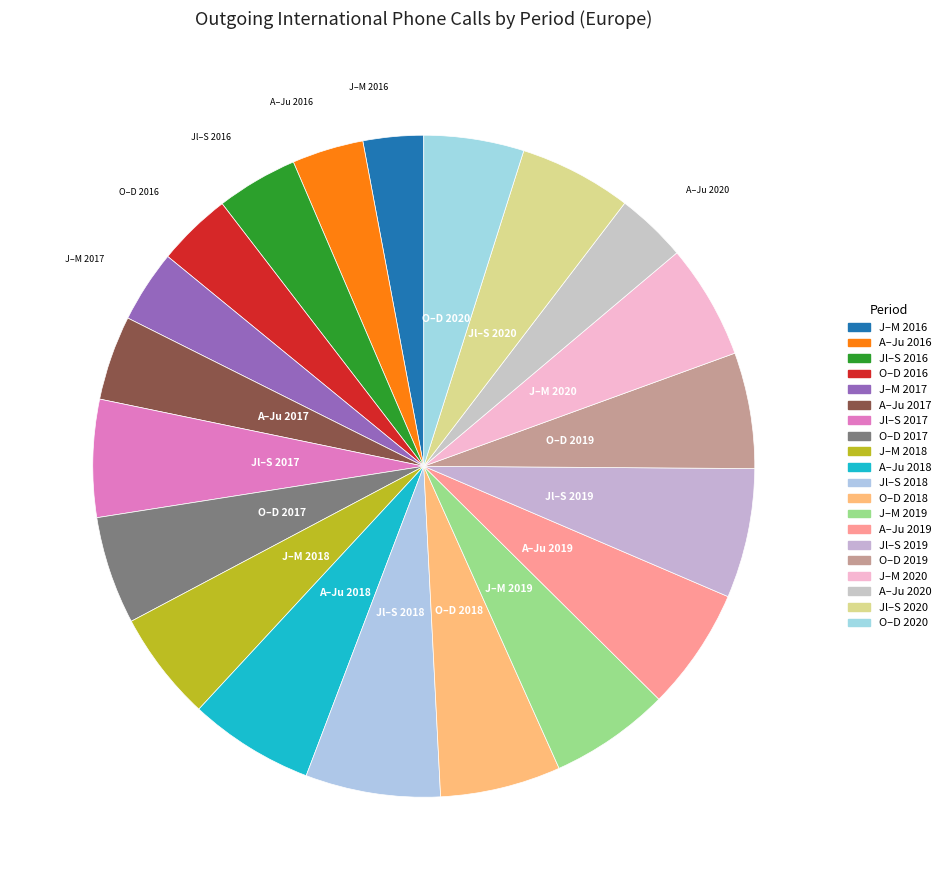

Rank the categories by value from lowest to highest.

J–M 2016, A–Ju 2020, A–Ju 2016, J–M 2017, O–D 2016, Jl–S 2016, A–Ju 2017, O–D 2020, O–D 2017, J–M 2018, Jl–S 2020, J–M 2020, O–D 2019, Jl–S 2017, J–M 2019, O–D 2018, A–Ju 2019, A–Ju 2018, Jl–S 2019, Jl–S 2018